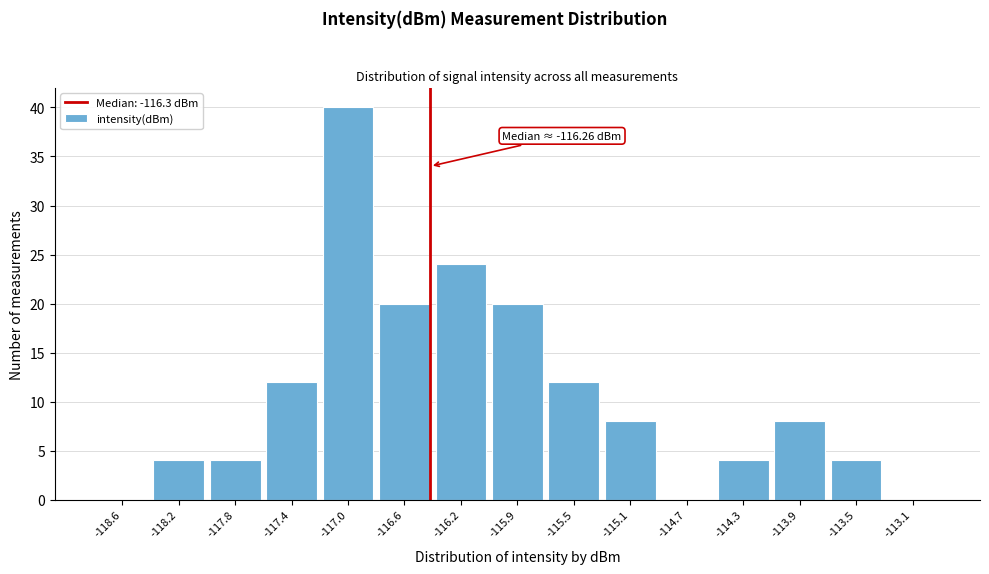

Reading left to right, what are all the values shown in this chart?

-118.6=0	-118.2=4	-117.8=4	-117.4=12	-117.0=40	-116.6=20	-116.2=24	-115.9=20	-115.5=12	-115.1=8	-114.7=0	-114.3=4	-113.9=8	-113.5=4	-113.1=0